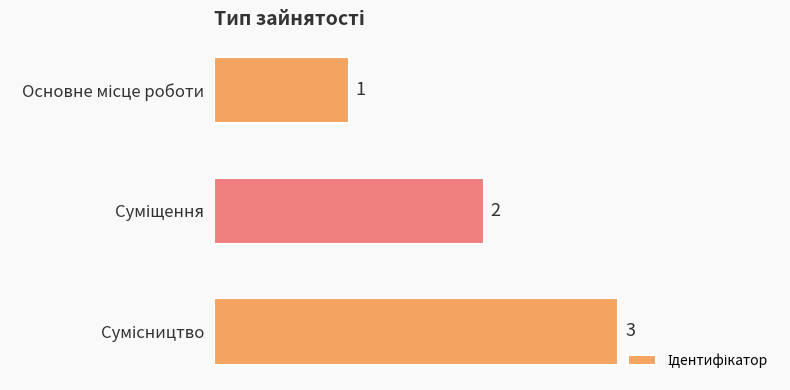

What is the sum of all values?

6